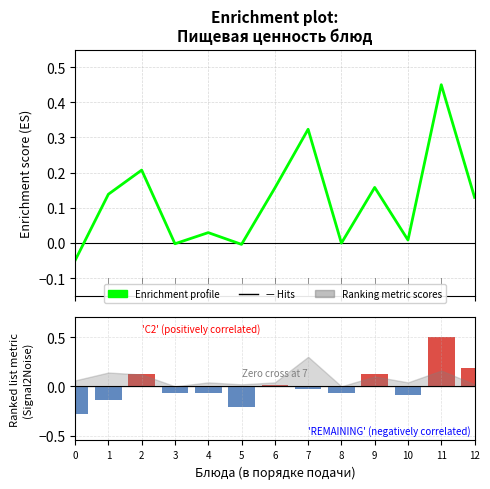

How many values are below zero?

4